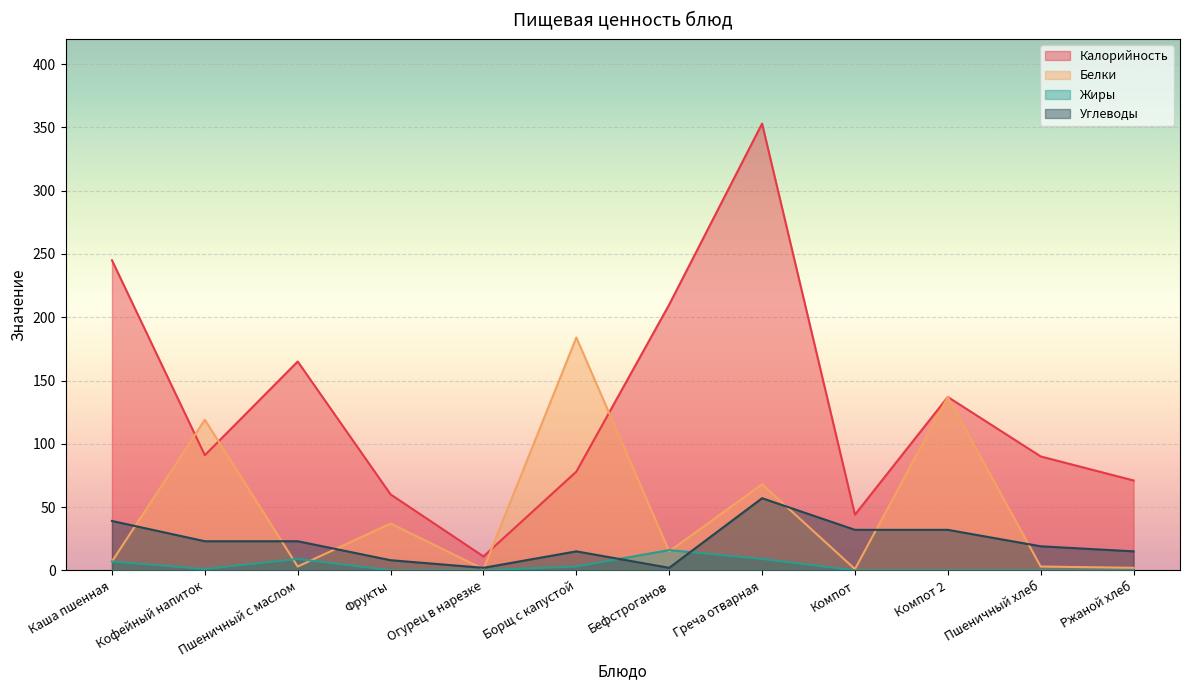

Between Огурец в нарезке and Кофейный напиток, which is larger?

Кофейный напиток